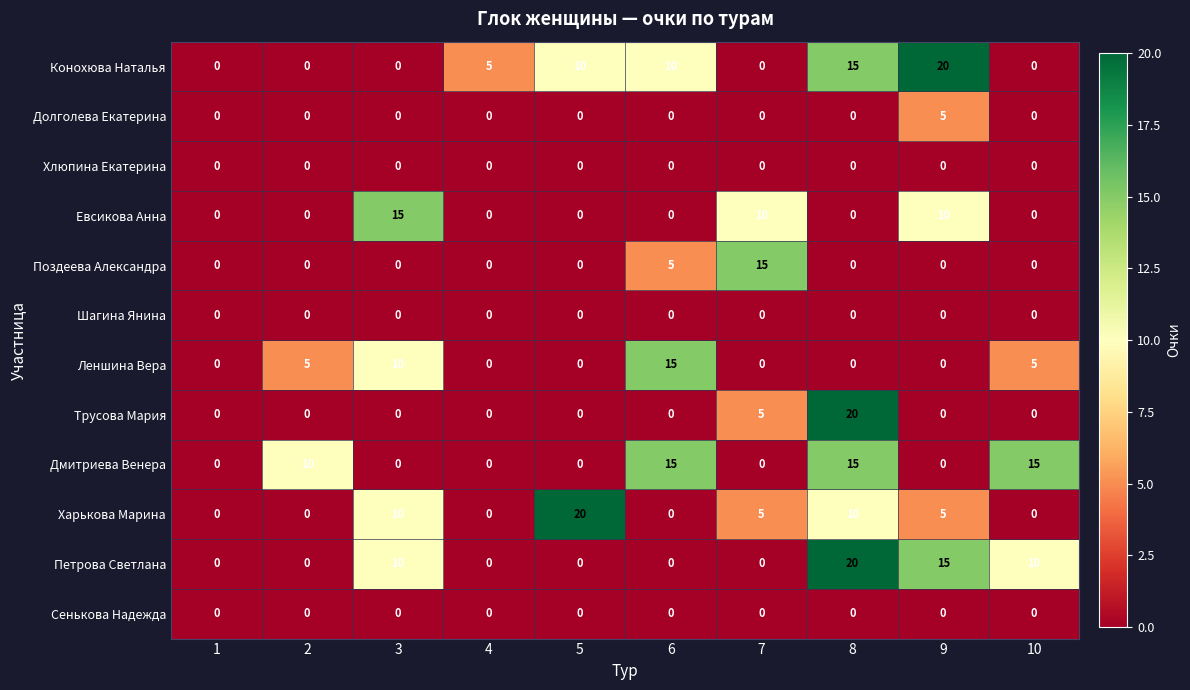

The Конохюва Наталья series shows 15 at 8. True or false?

True